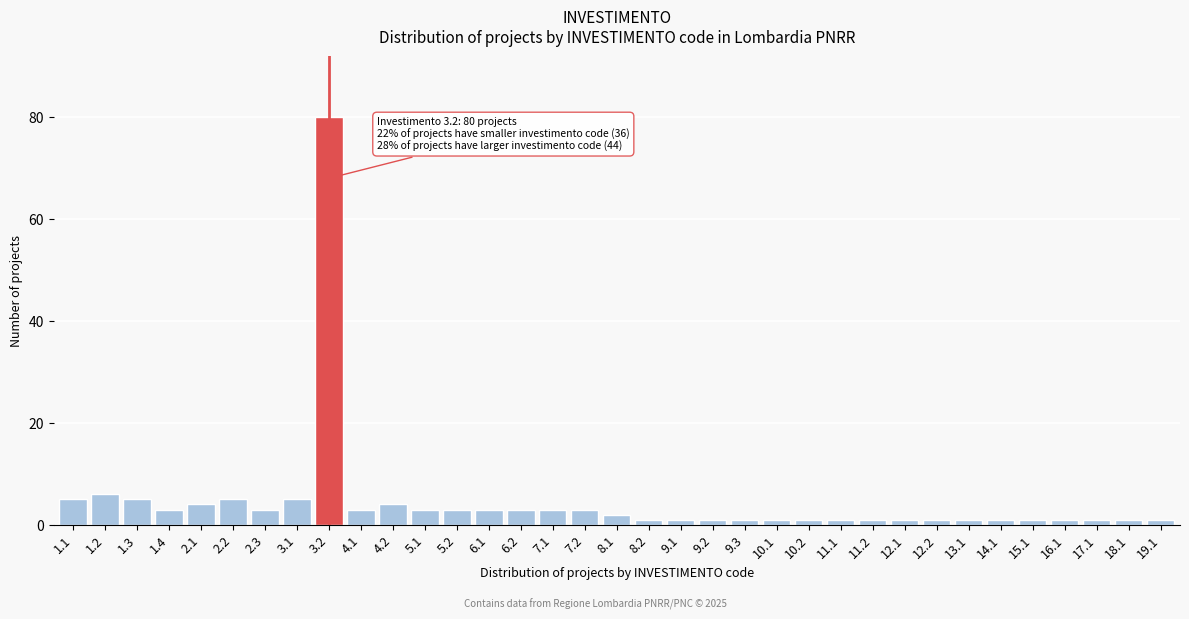

What is the label of the 4th bar from the right?

16.1